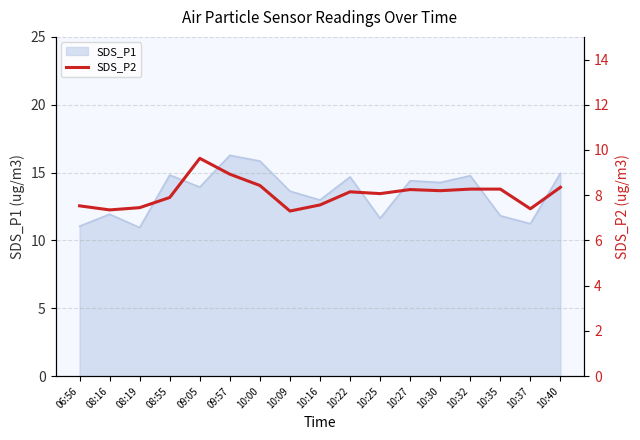

What is the smallest value displayed?

7.3